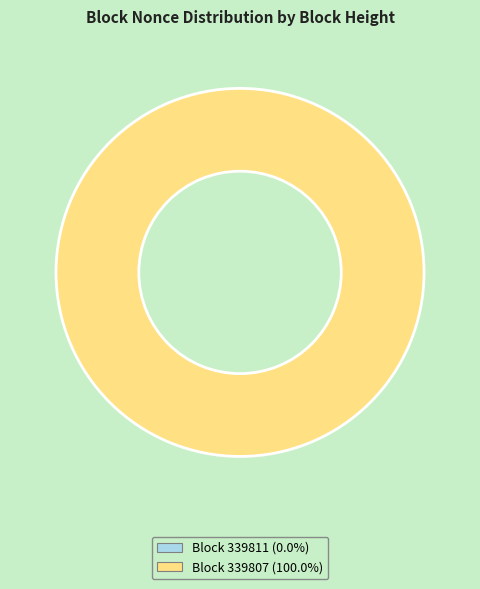

Is there a majority slice in this chart?

Yes